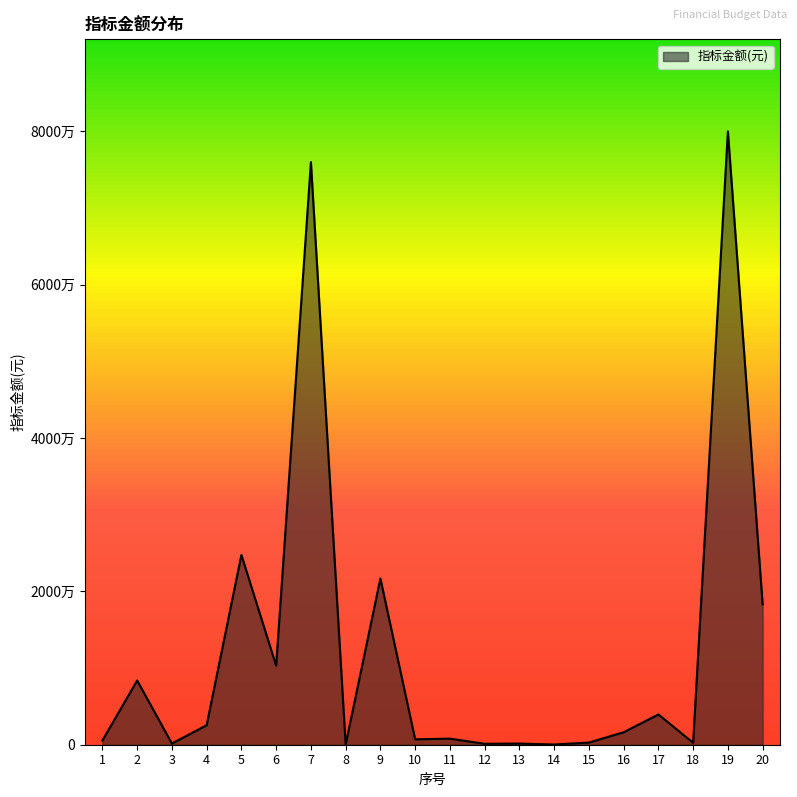

At which category does the data reach its first local valley?

3